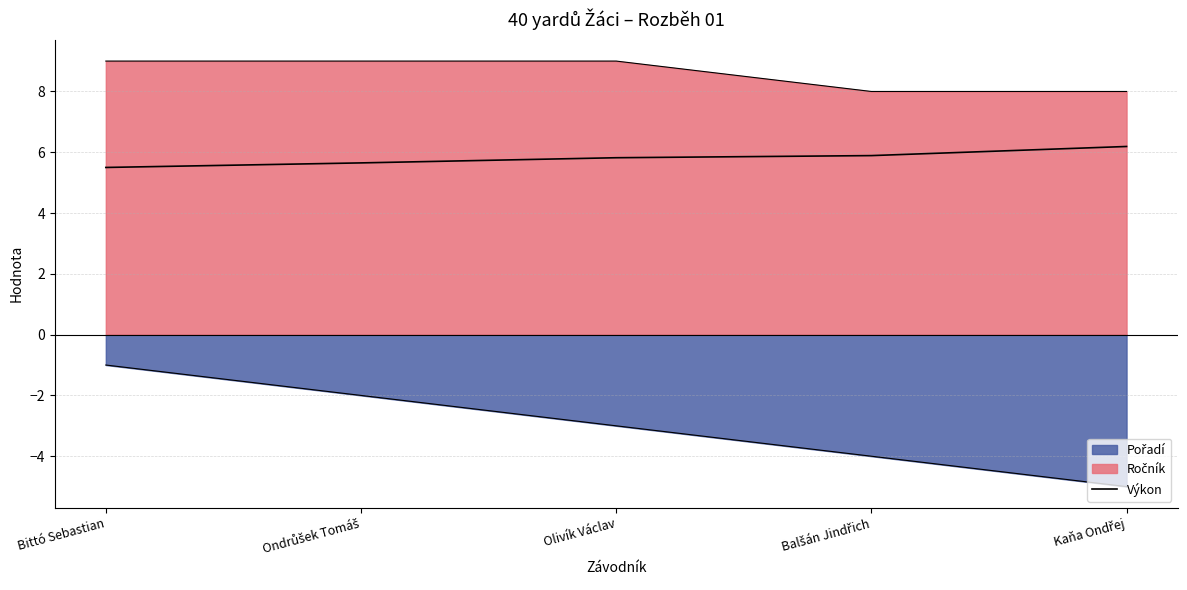

True or false: the data shows 5.9 at Balšán Jindřich.

True